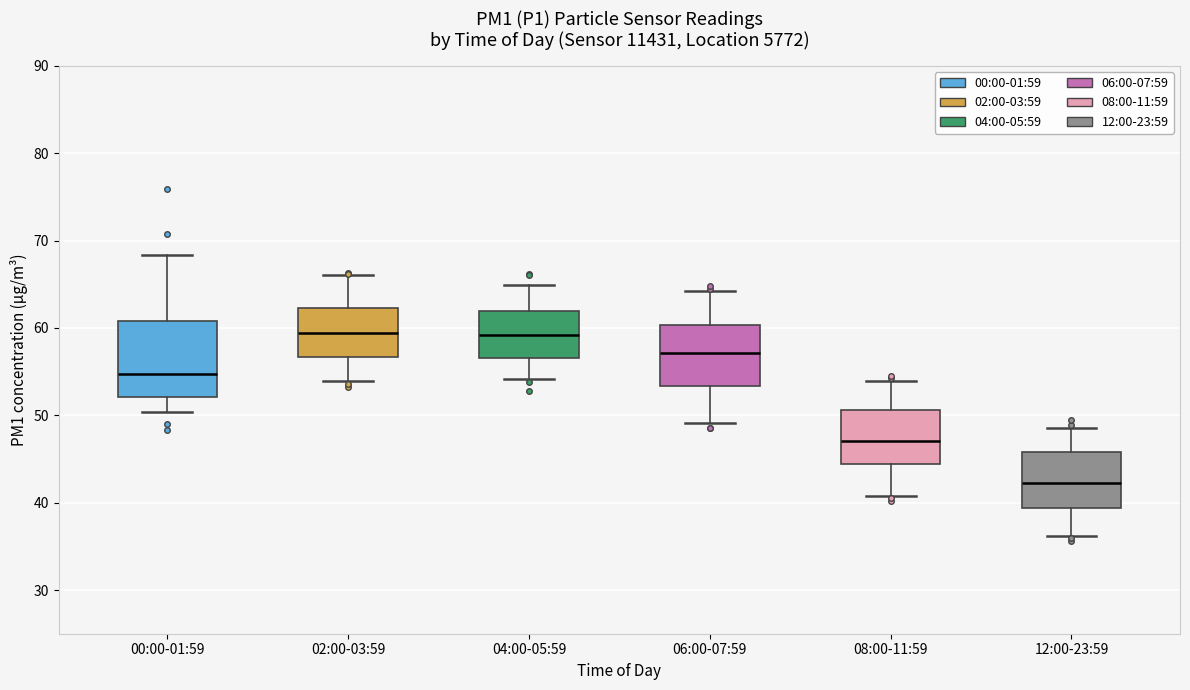

Where does the median line of the box for 04:00-05:59 sit on the y-axis? The values are not printed on the chart, so give them approximately, as read against the axis.

59